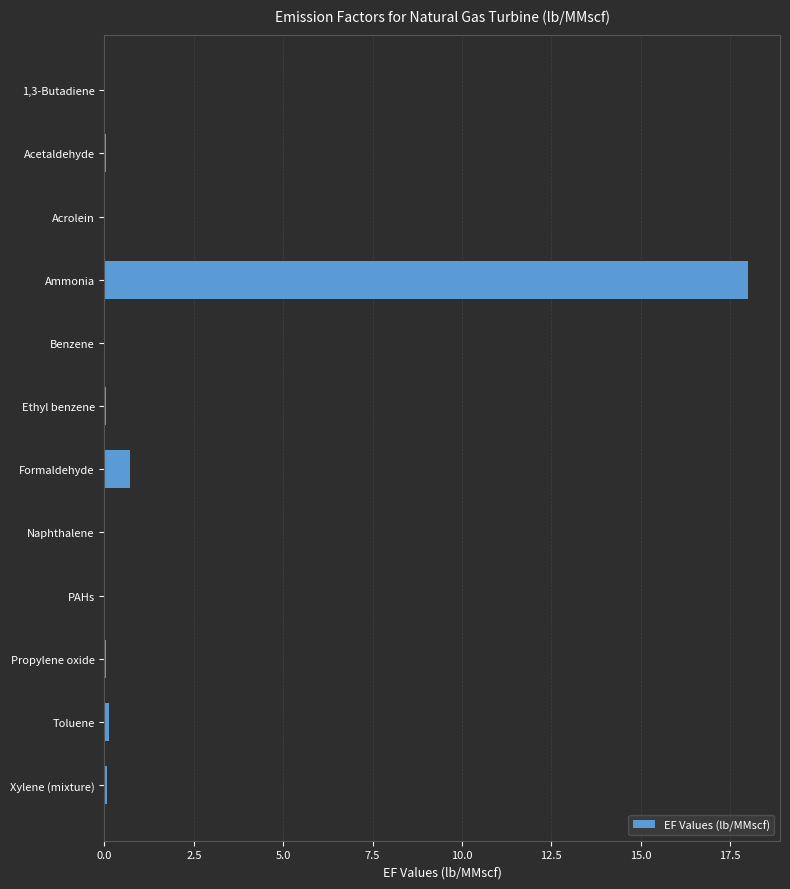

Are the bars horizontal?

Yes